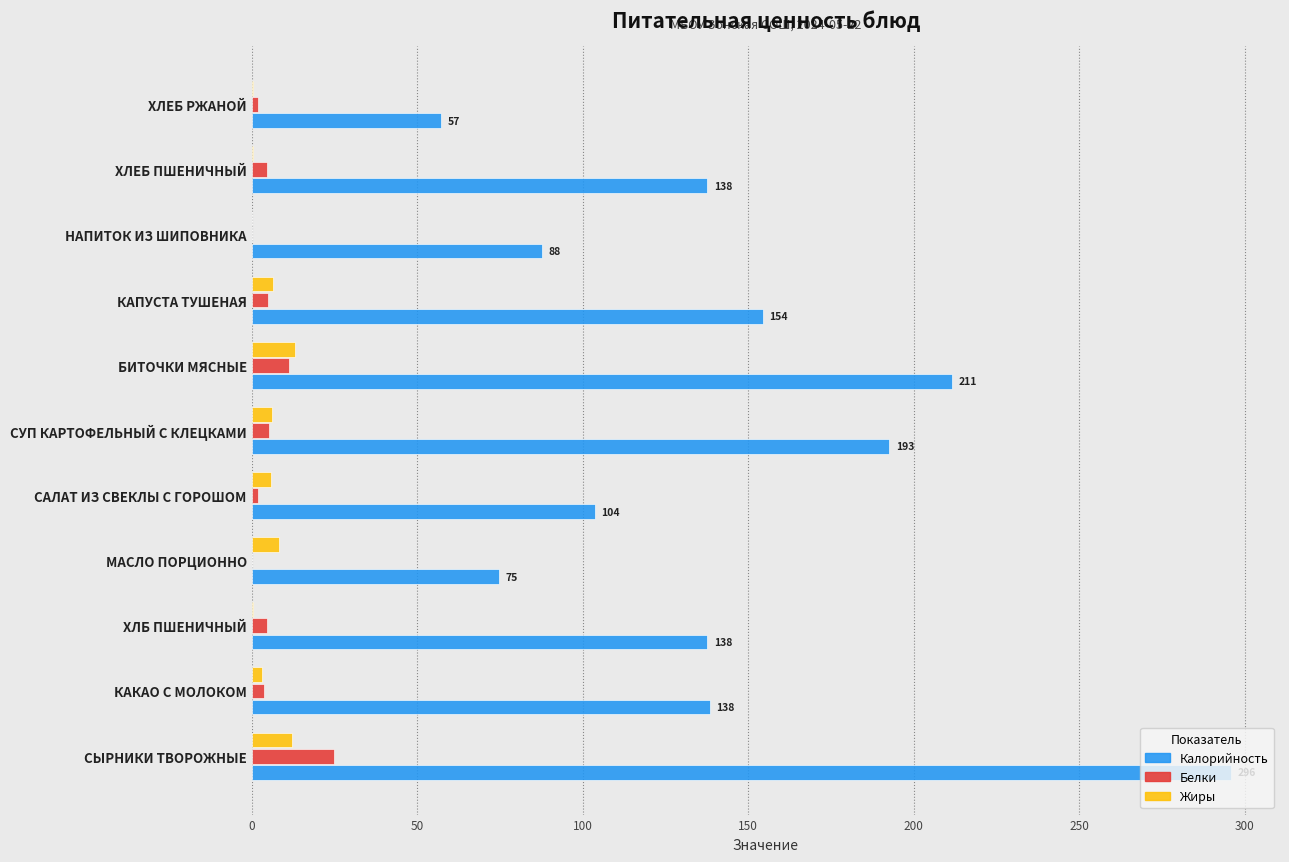

What is the approximate value of Жиры at СЫРНИКИ ТВОРОЖНЫЕ?

12.2